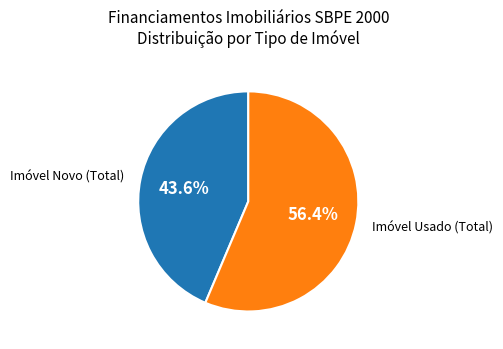

Rank the categories by value from lowest to highest.

Imóvel Novo (Total), Imóvel Usado (Total)